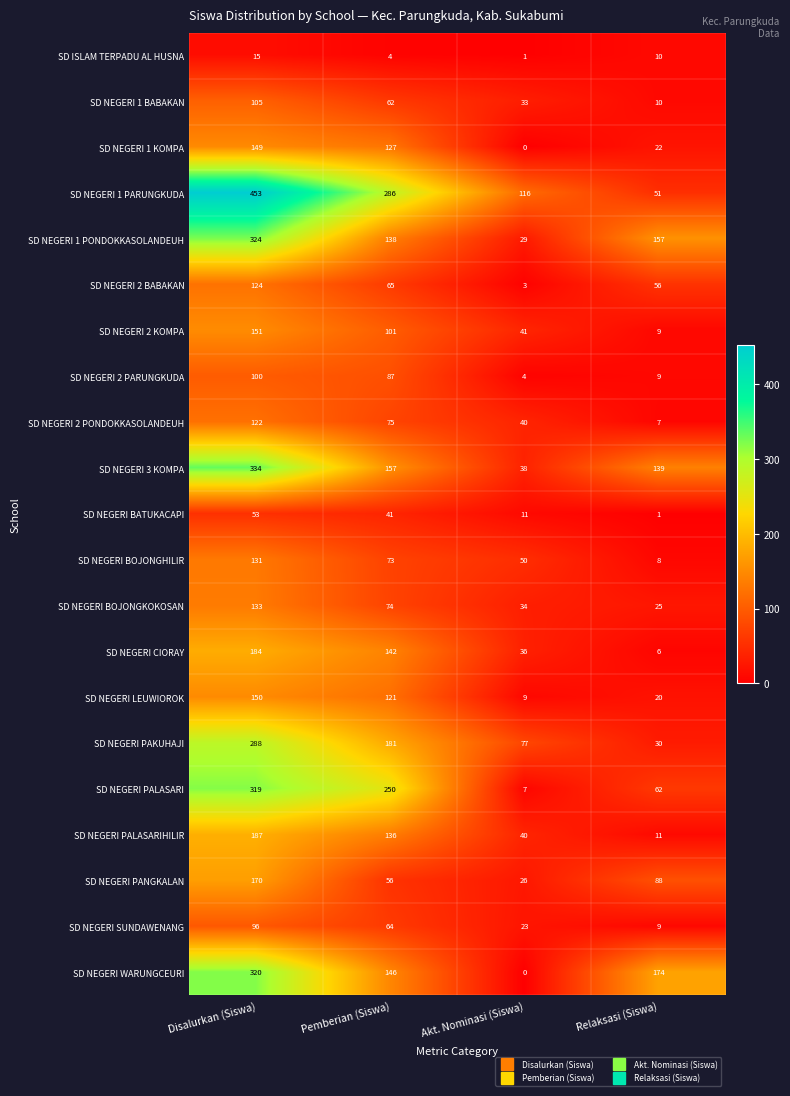

At which label does SD NEGERI SUNDAWENANG first exceed 64?

Disalurkan (Siswa)